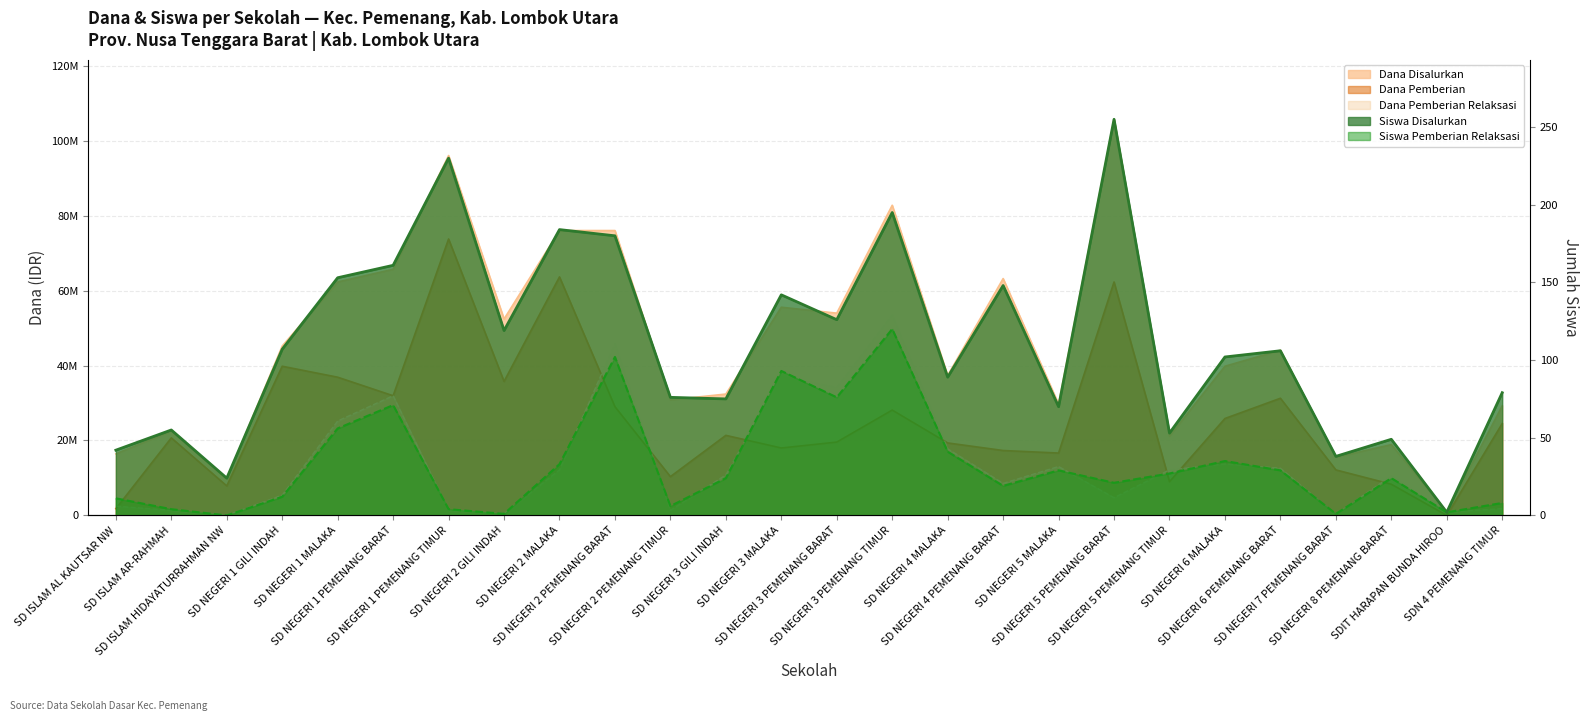

What position from the left is SD NEGERI 8 PEMENANG BARAT?

24